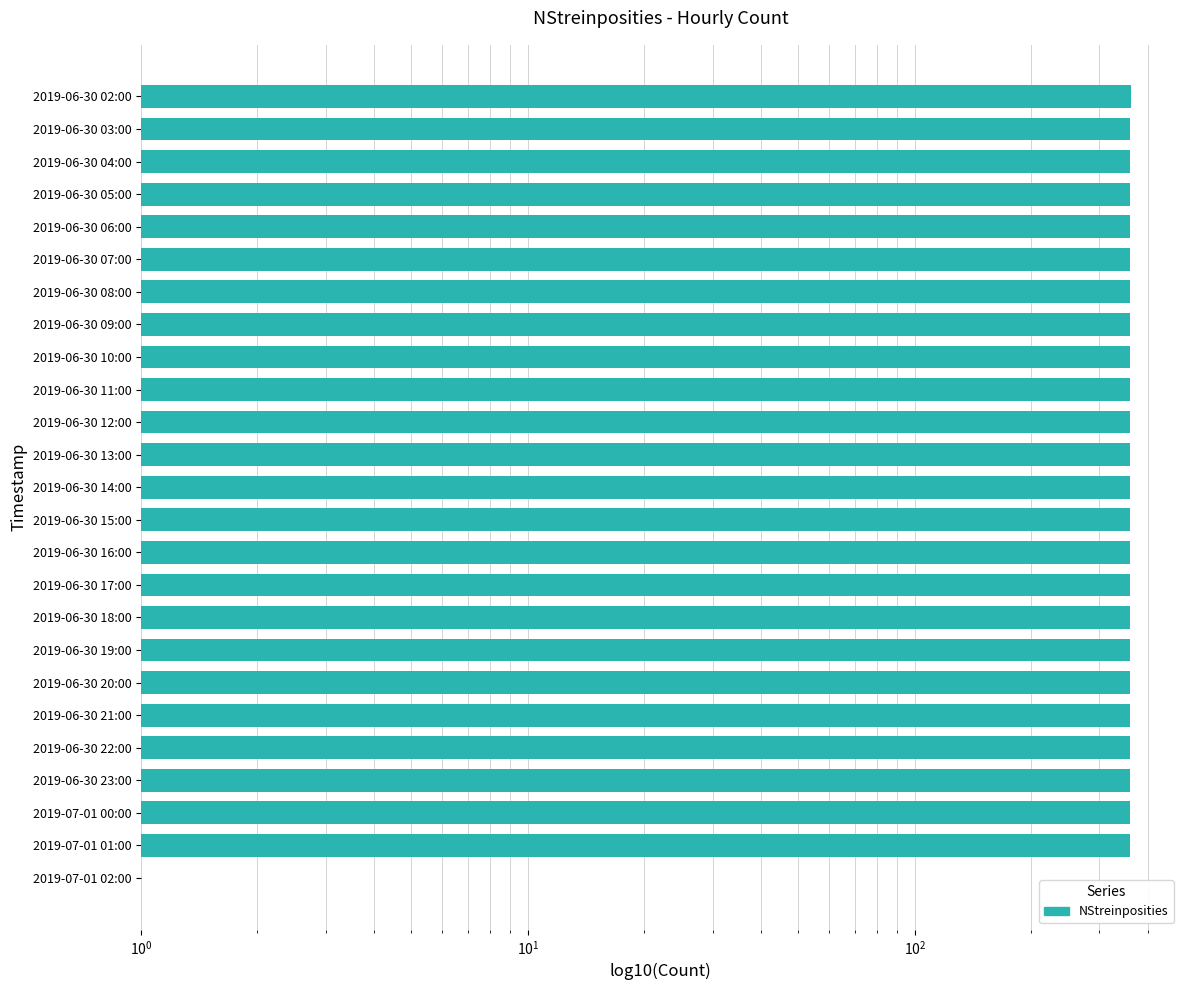

Reading left to right, transcribe all the data shown in this chart.

361	360	360	360	360	360	360	360	360	360	360	360	360	360	360	360	360	360	360	359	360	360	360	360	1